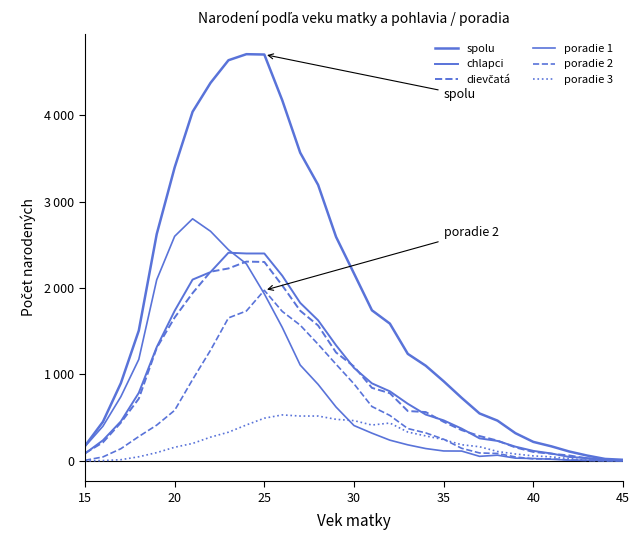

Does the chart display data point markers on the line(s)?

No